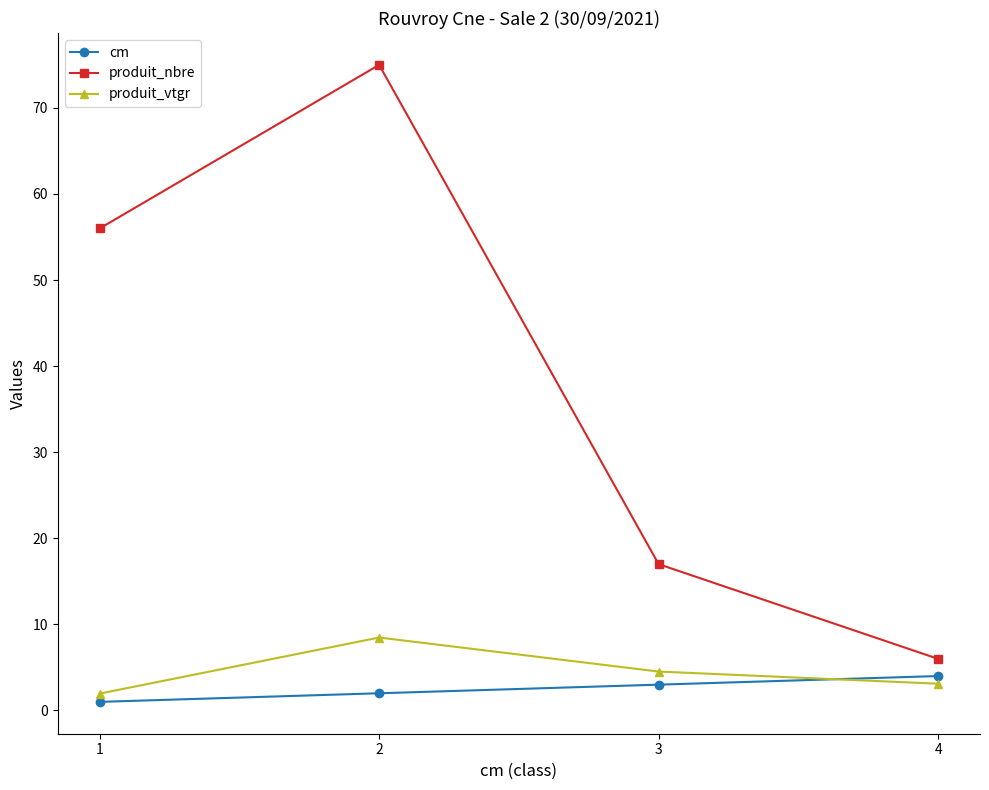

Is the value of cm at 4 greater than the value of produit_vtgr at 2?

No